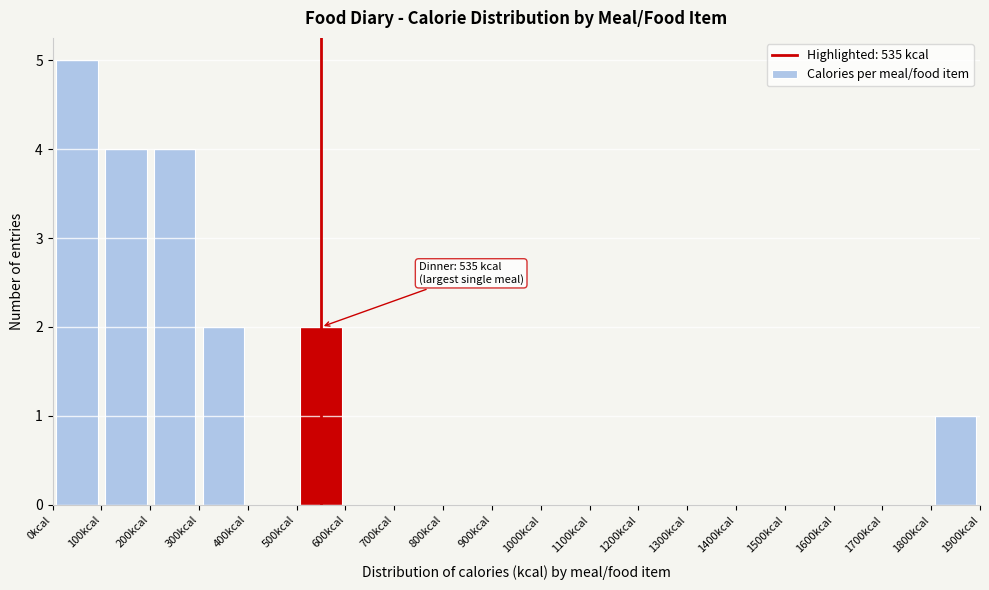

Which range on the x-axis has the tallest bar?

0 to 100